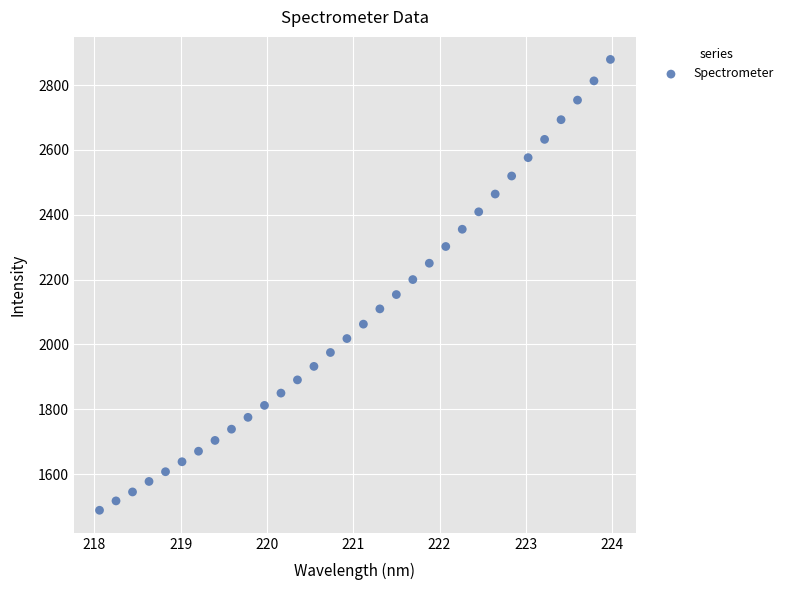

What is the range of X values (max minus min)?

5.9